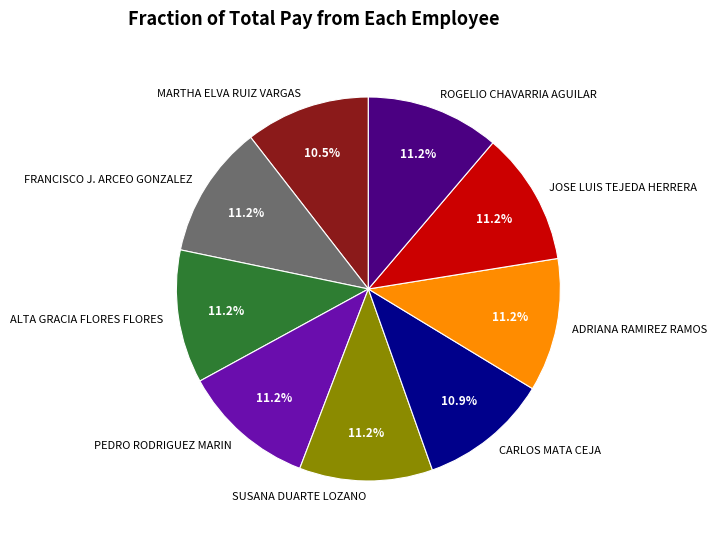

To the nearest percent, what is the average slice percentage?

11%